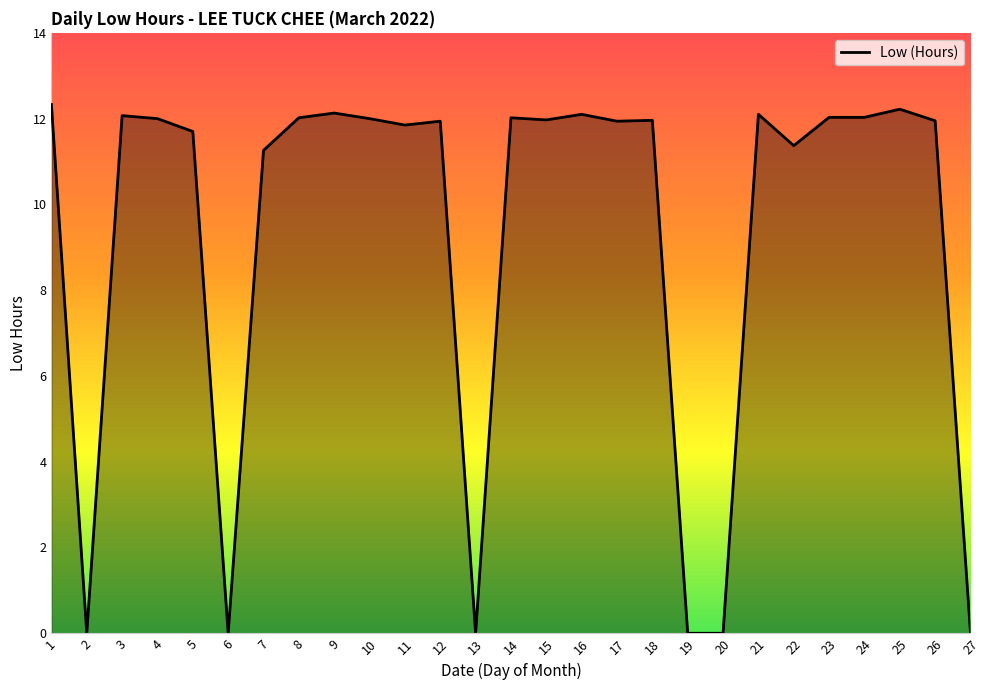

How many lines are shown in the chart?

1